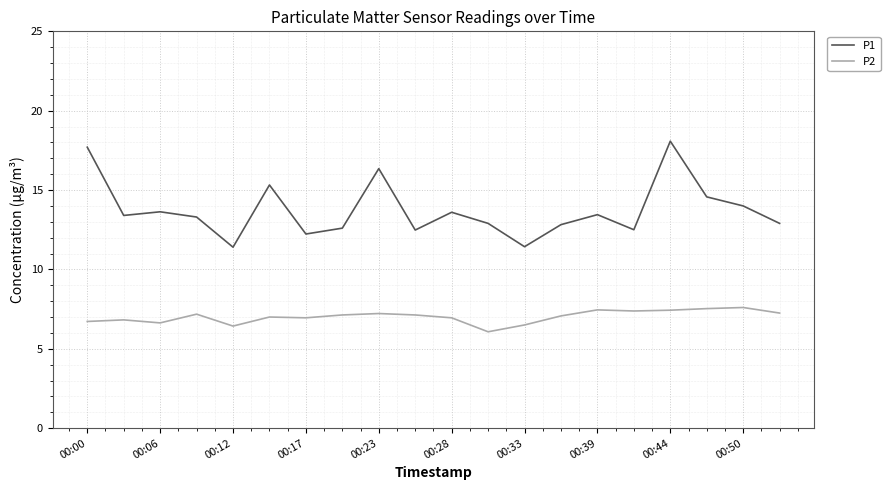

Which series has the largest total across all categories?

P1